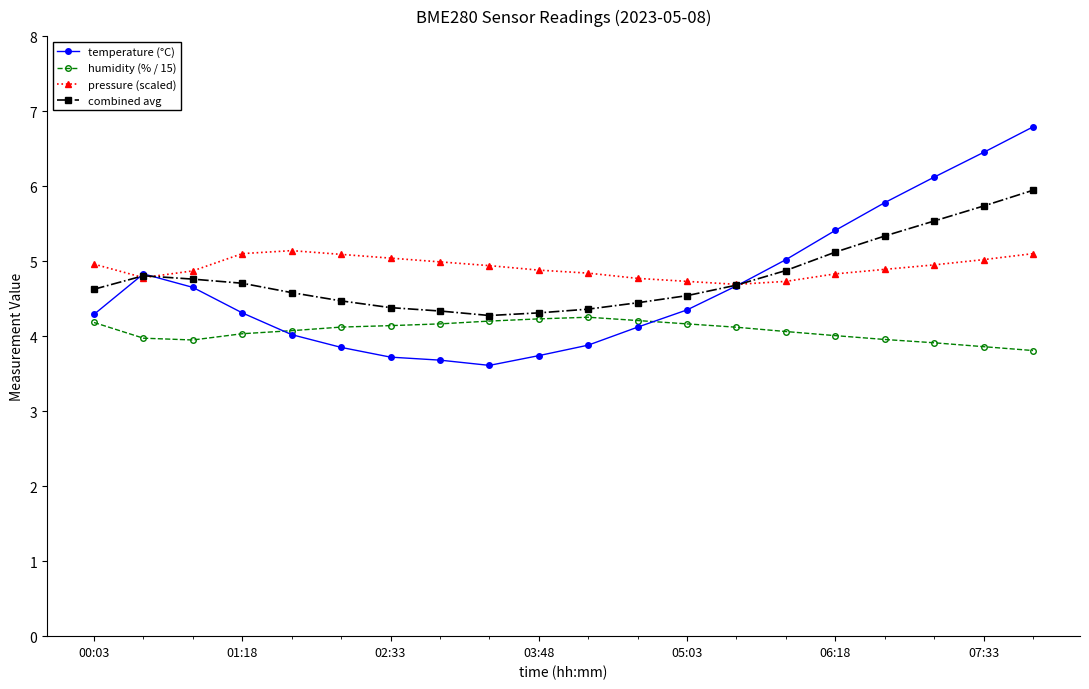

True or false: pressure (scaled) and temperature (°C) cross at least once.

True